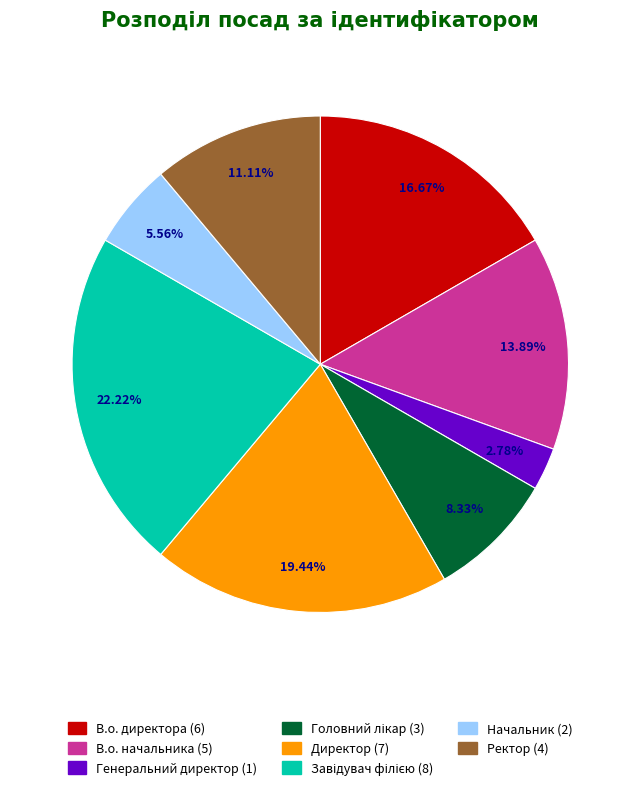

Count the number of slices in the pie.

8